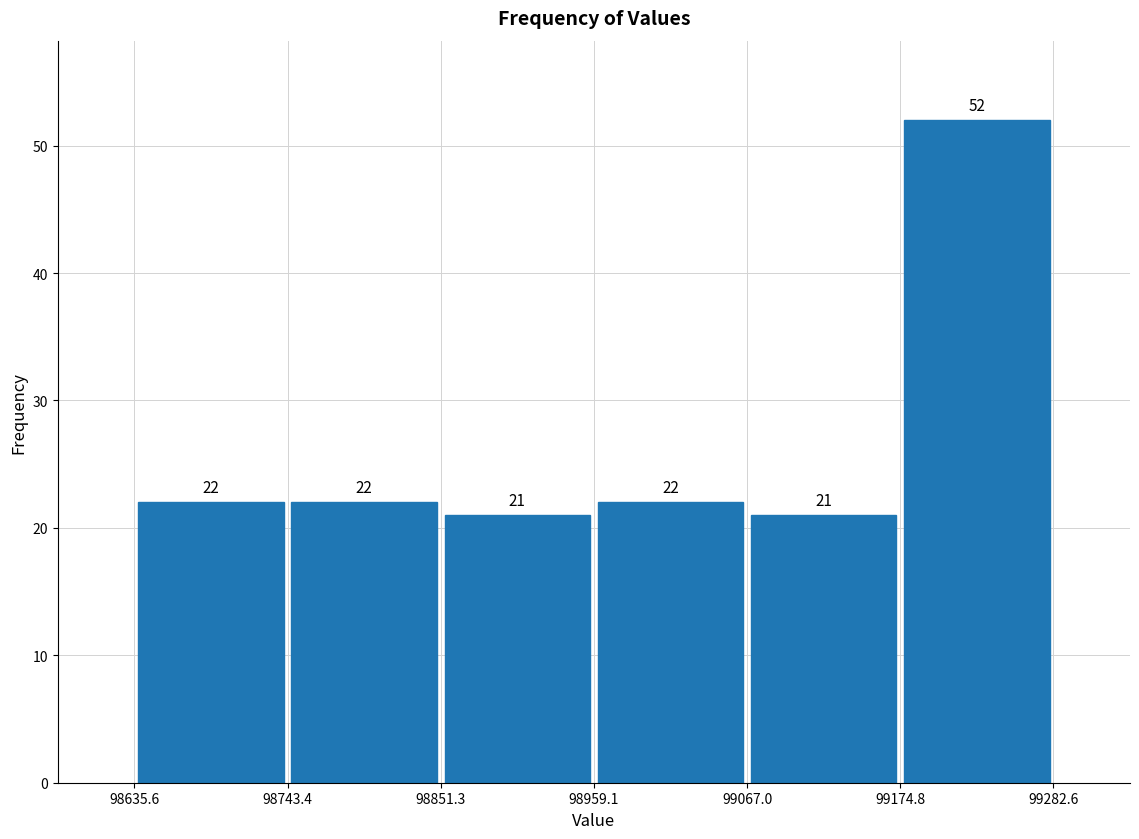

What is the height of the bar covering 98743.4 to 98851.3 on the x-axis?

22